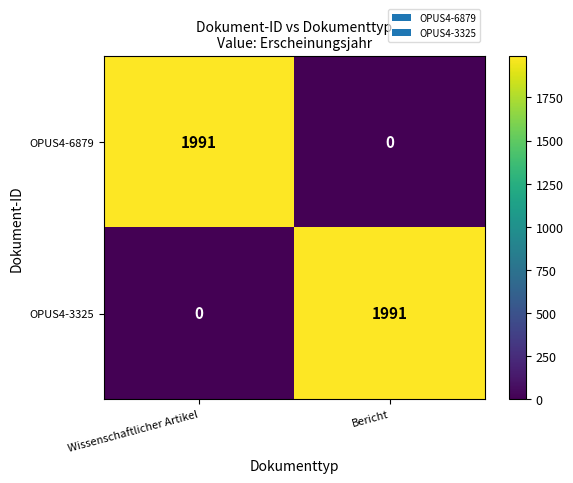

Rank the categories by OPUS4-6879 value from lowest to highest.

Bericht, Wissenschaftlicher Artikel